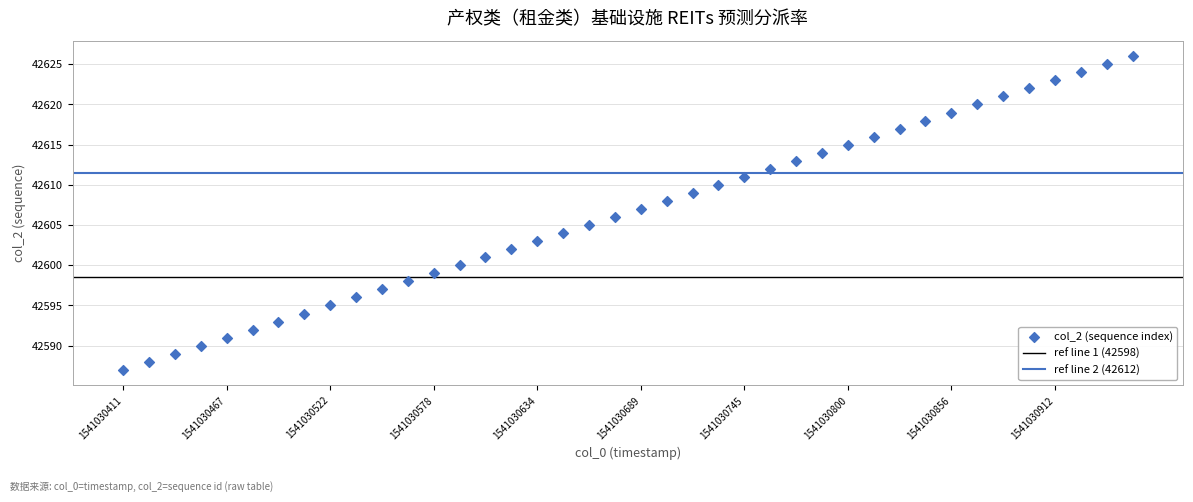

What is the range of Y values (max minus min)?

39